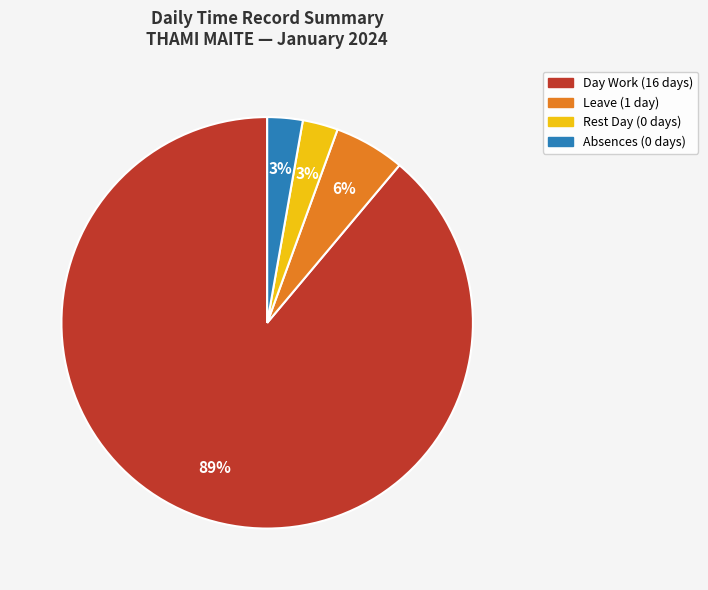

Is there any slice that represents more than half of the pie?

Yes